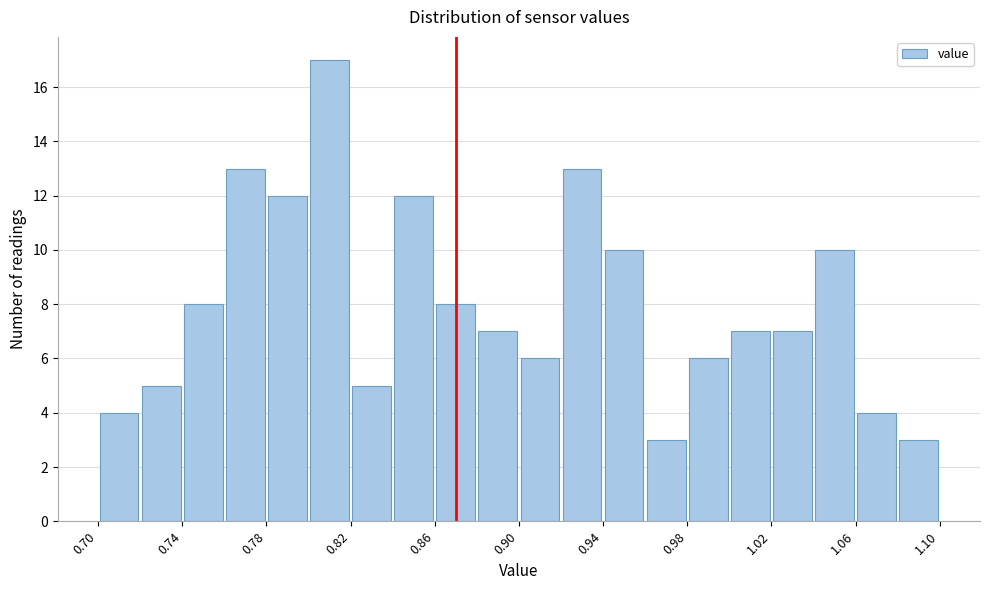

Reading left to right, list every bar in this chart as the range it spans on the x-axis followed by its height. The values are not printed on the chart, so give them approximately, as read against the axis.

0.70 to 0.72: 4
0.72 to 0.74: 5
0.74 to 0.76: 8
0.76 to 0.78: 13
0.78 to 0.80: 12
0.80 to 0.82: 17
0.82 to 0.84: 5
0.84 to 0.86: 12
0.86 to 0.88: 8
0.88 to 0.90: 7
0.90 to 0.92: 6
0.92 to 0.94: 13
0.94 to 0.96: 10
0.96 to 0.98: 3
0.98 to 1.00: 6
1.00 to 1.02: 7
1.02 to 1.04: 7
1.04 to 1.06: 10
1.06 to 1.08: 4
1.08 to 1.10: 3